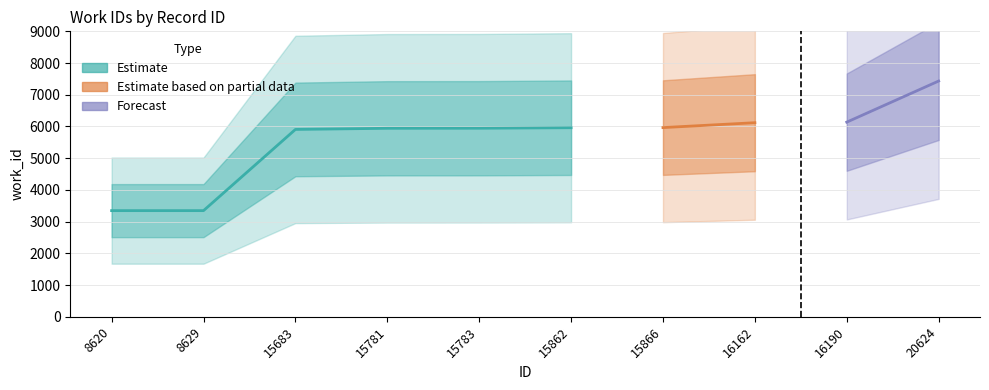

What is the ratio of the value at 15781 to the value at 8629?

1.8